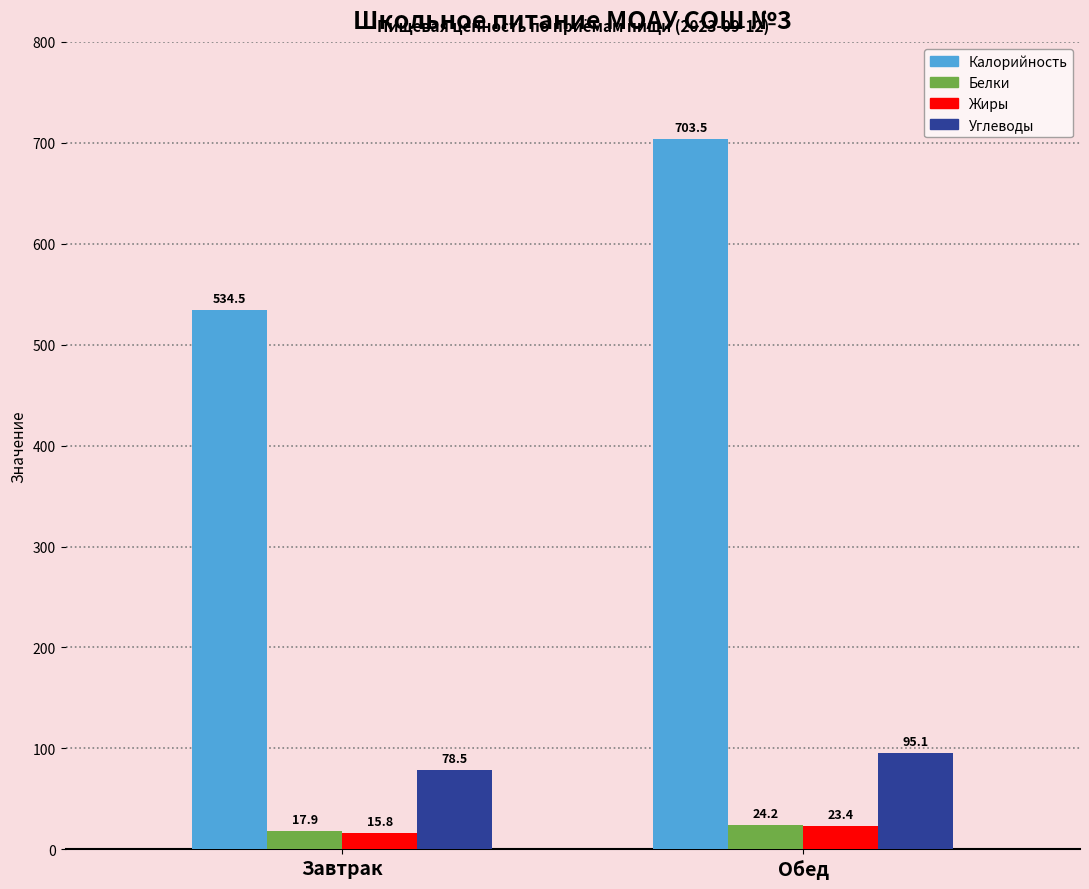

Are the bars grouped side by side (vs. stacked)?

Yes